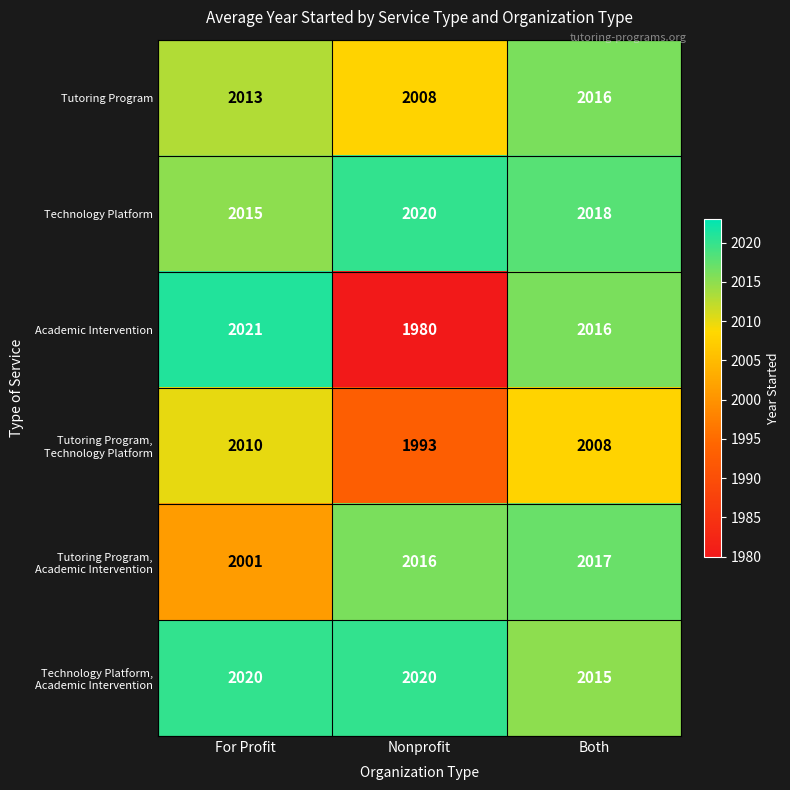

The Academic Intervention series shows 2016 at Both. True or false?

True